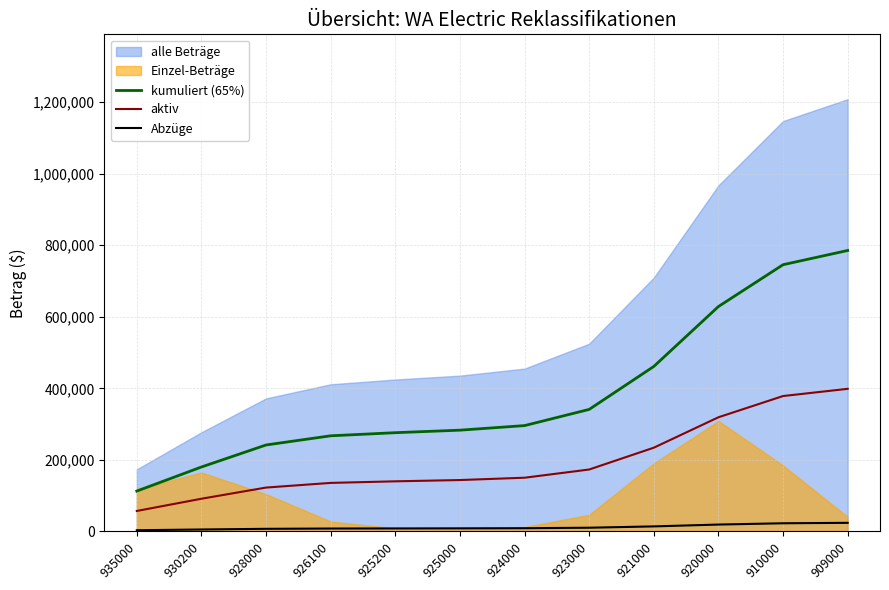

True or false: Abzüge and aktiv cross at least once.

False